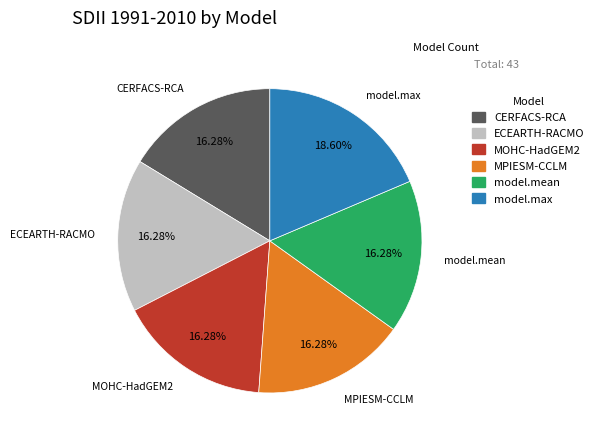

To the nearest percent, what is the difference between the largest and smallest slice percentages?

2%